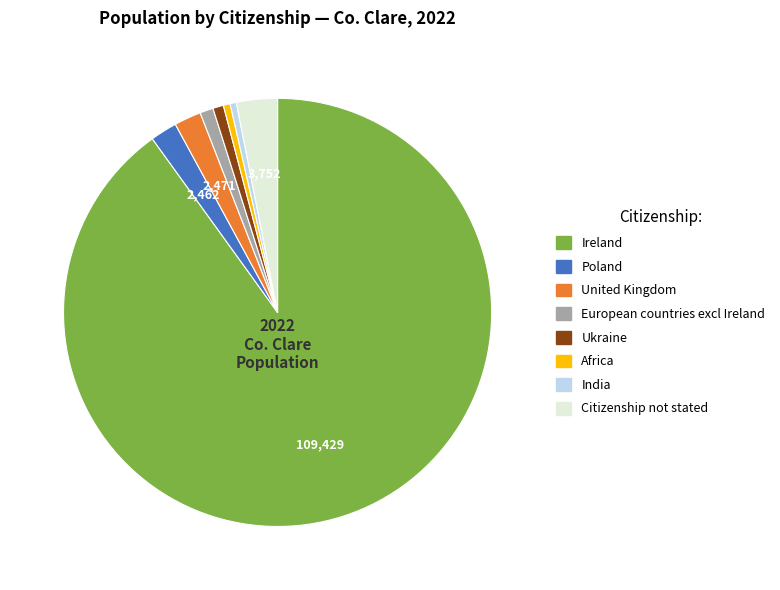

Which slice is the largest?

Ireland